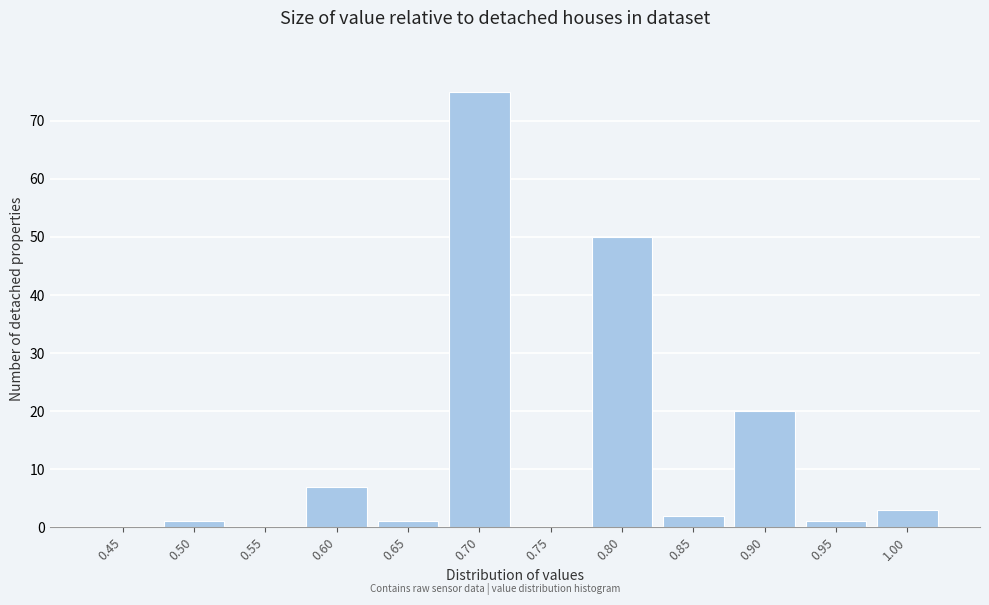

Reading left to right, list all the values displayed in this chart.

0.45=0	0.50=1	0.55=0	0.60=7	0.65=1	0.70=75	0.75=0	0.80=50	0.85=2	0.90=20	0.95=1	1.00=3